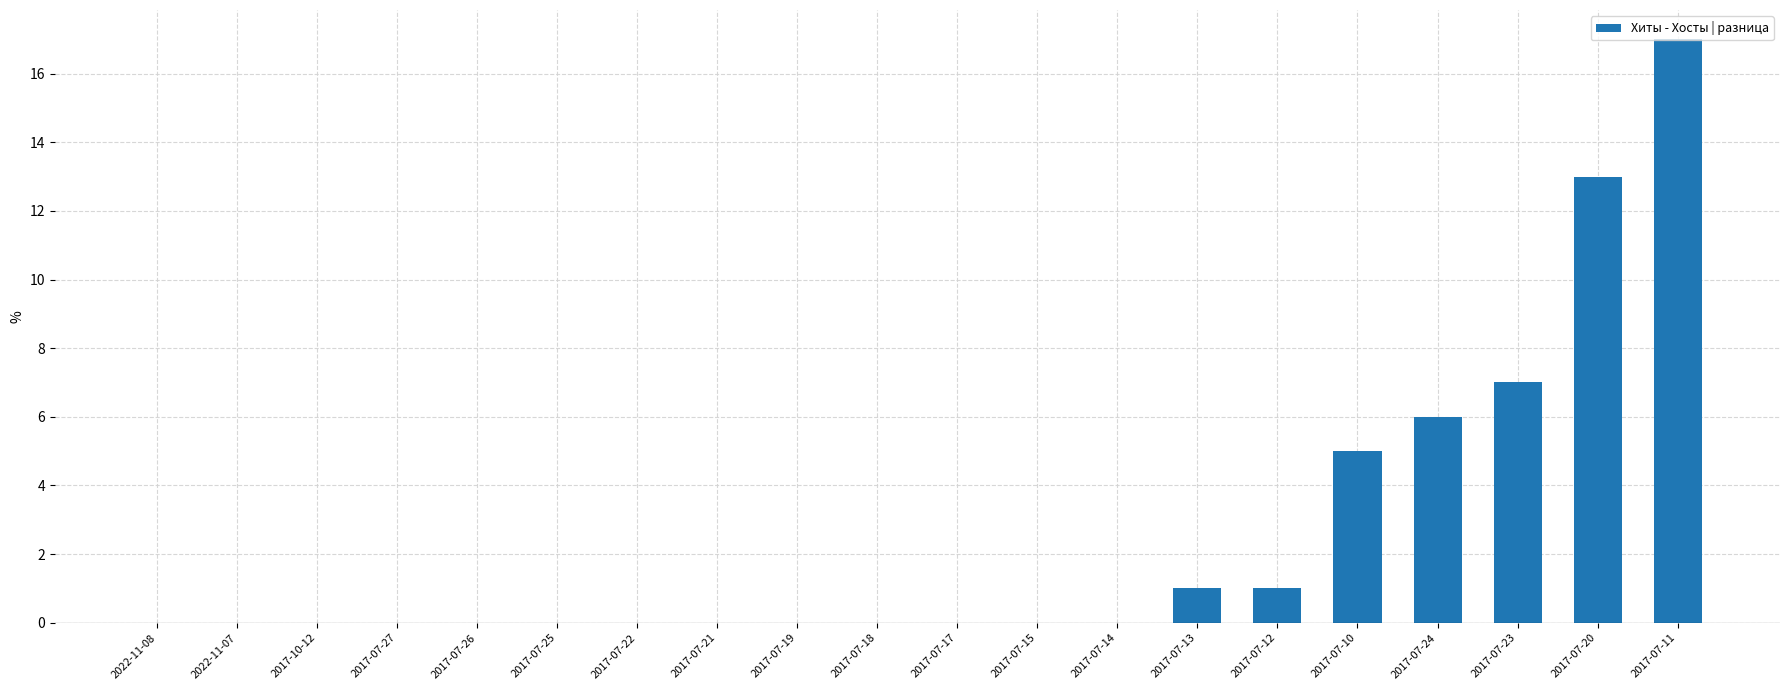

The chart shows a value of -9 at 2022-11-07. True or false?

False